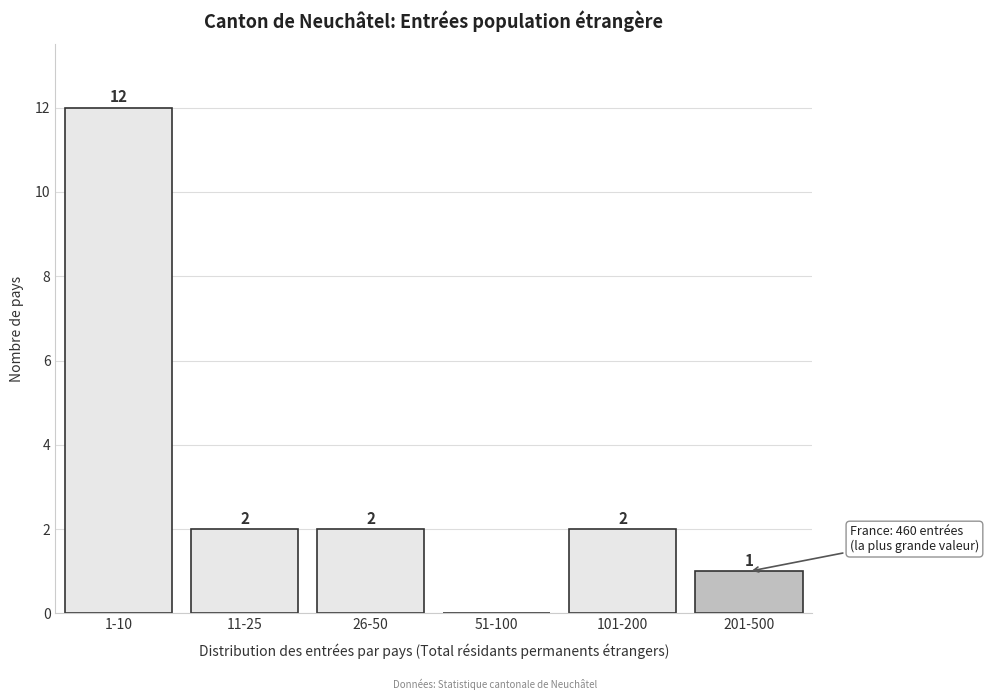

Reading left to right, what are all the values shown in this chart?

1-10=12	11-25=2	26-50=2	51-100=0	101-200=2	201-500=1